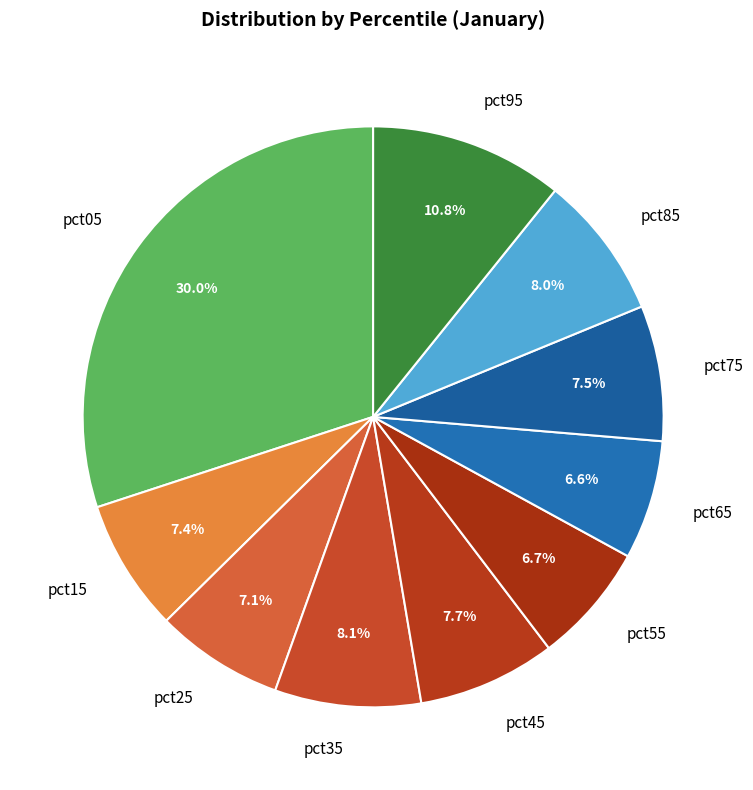

Which slice is the largest?

pct05